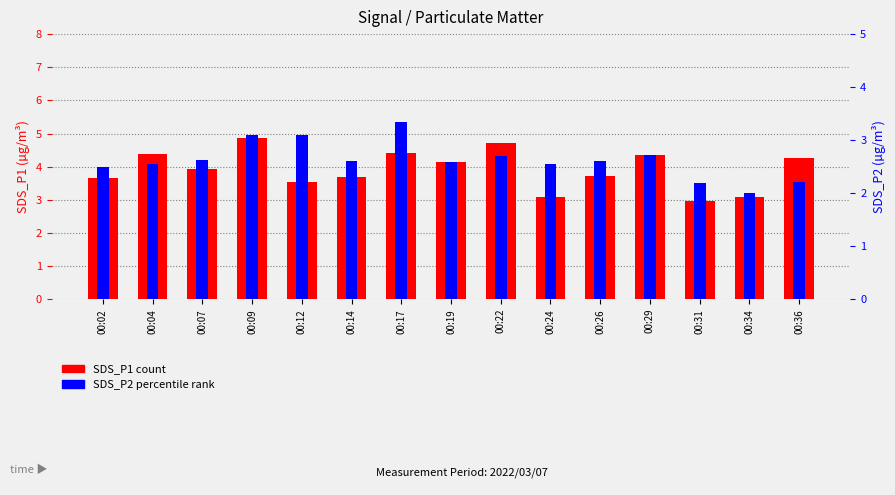

What is the difference between the maximum and second lowest values in the SDS_P1 series?

1.8